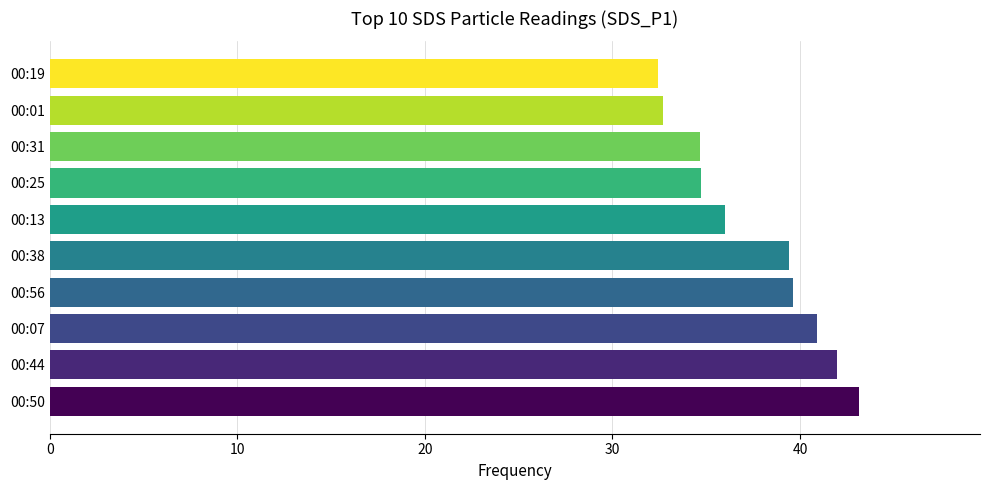

Which has a higher value, 00:56 or 00:01?

00:56